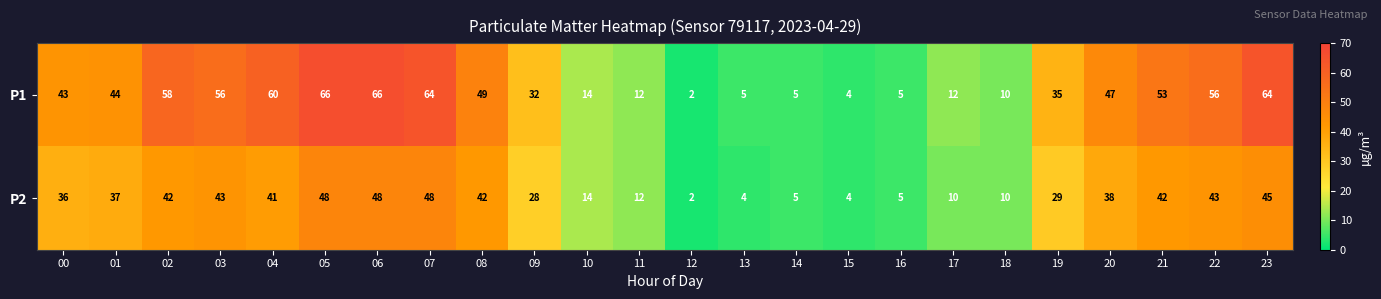

Which series has the largest total across all categories?

P1